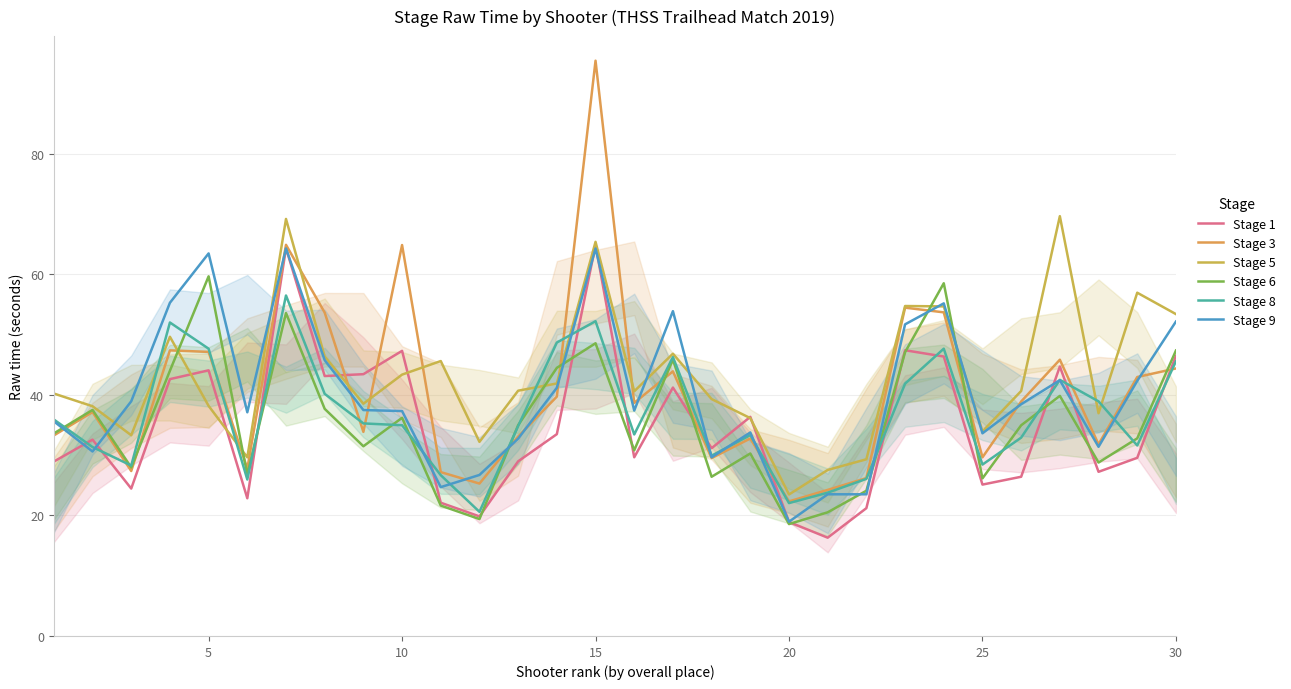

List the series in order of their peak value, lowest first.

Stage 8, Stage 6, Stage 9, Stage 1, Stage 5, Stage 3